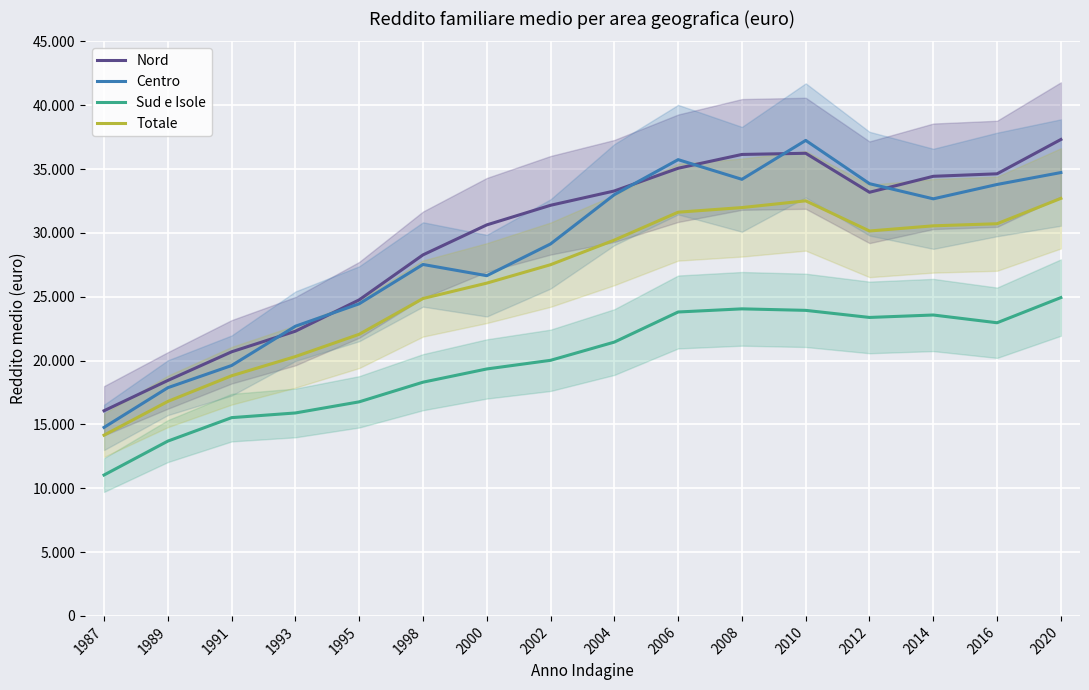

How many data points in Centro are less than 32666?

8